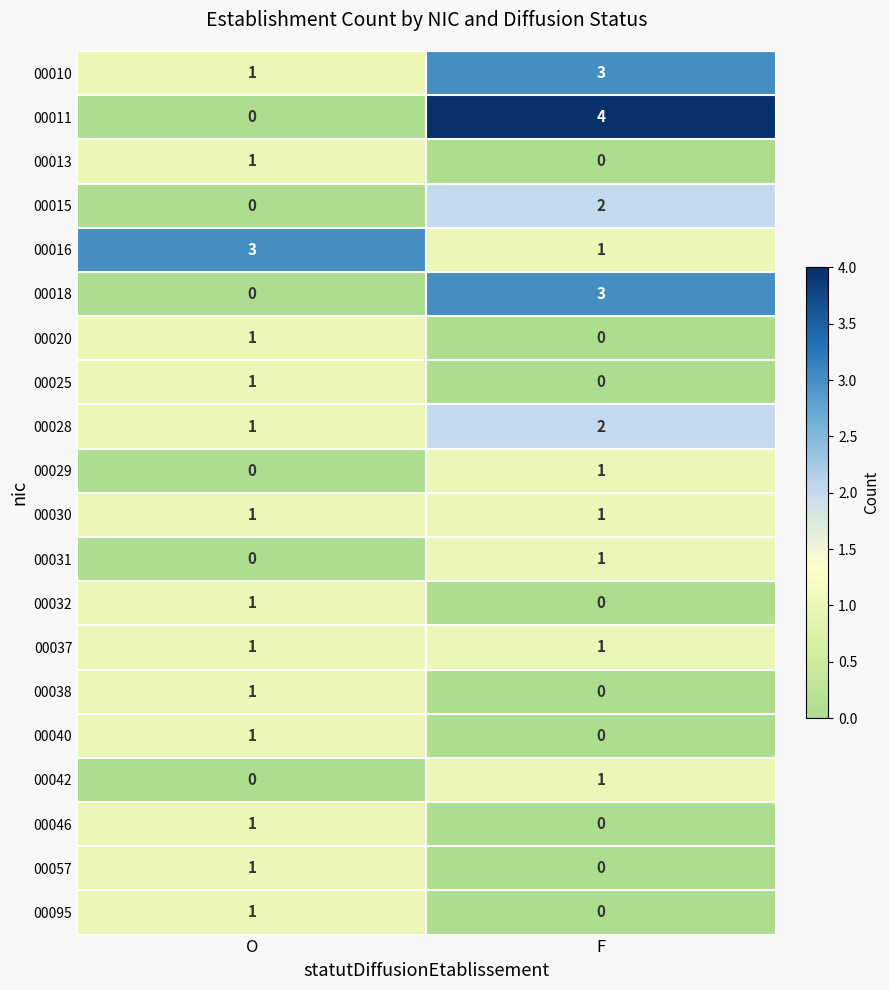

Which category has the lowest value in the 00031 series?

O